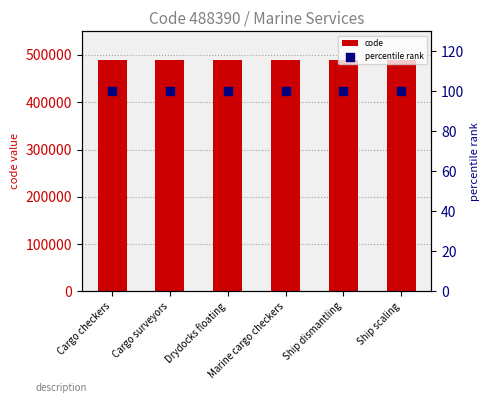

Which series has the largest total across all categories?

code